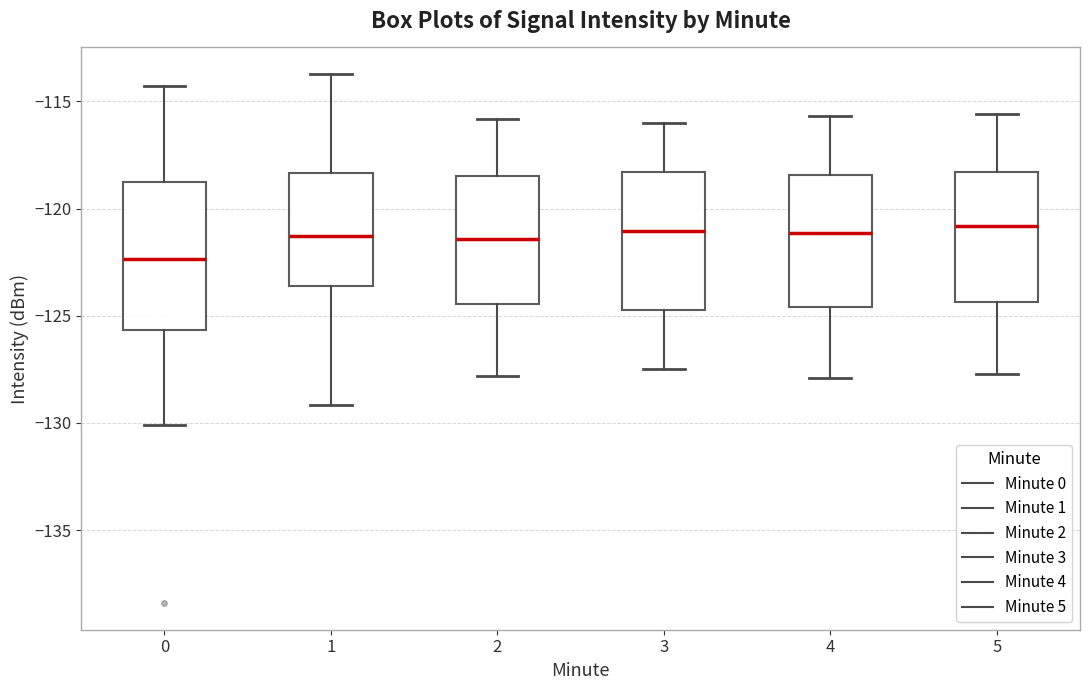

Reading left to right, read every box against the y-axis: the position of its median line, the range the box covers, and the ends of its whiskers. The values are not printed on the chart, so give them approximately, as read against the axis.

0: median -122.5, box -125.5 to -118.5, whiskers -130.0 to -114.5
1: median -121.5, box -123.5 to -118.5, whiskers -129.0 to -113.5
2: median -121.5, box -124.5 to -118.5, whiskers -128.0 to -116.0
3: median -121.0, box -124.5 to -118.5, whiskers -127.5 to -116.0
4: median -121.0, box -124.5 to -118.5, whiskers -128.0 to -115.5
5: median -121.0, box -124.5 to -118.5, whiskers -127.5 to -115.5